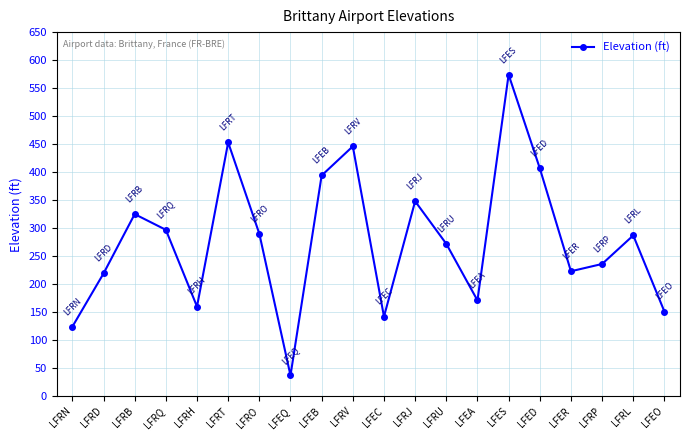

What is the sum of the values at LFES and LFRU?

846